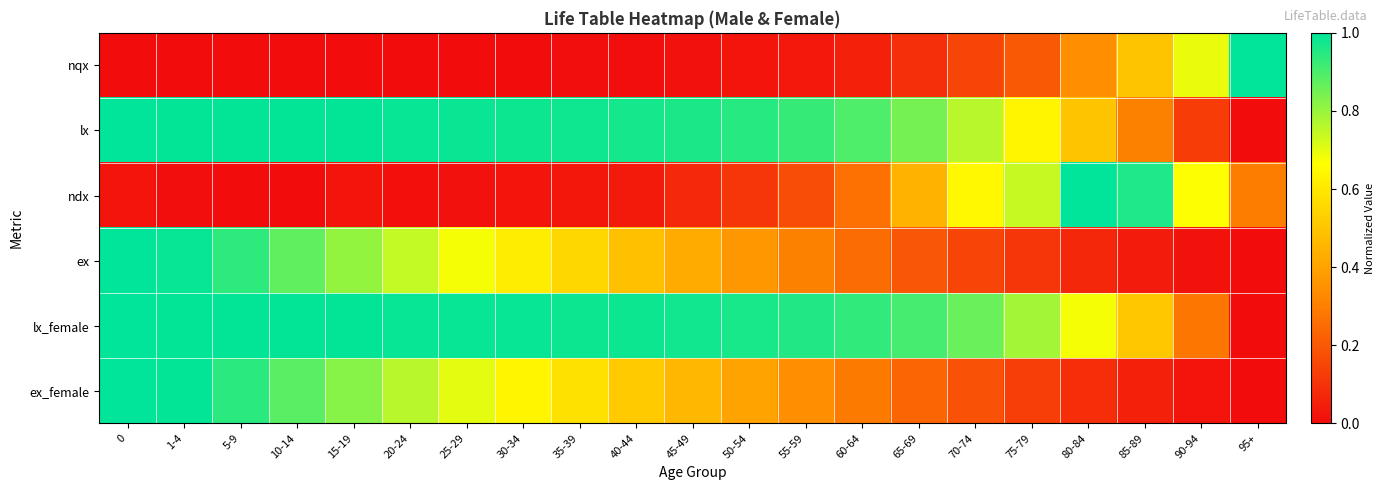

Rank the series at 25-29 from highest to lowest value.

lx_female, lx, ex_female, ex, ndx, nqx